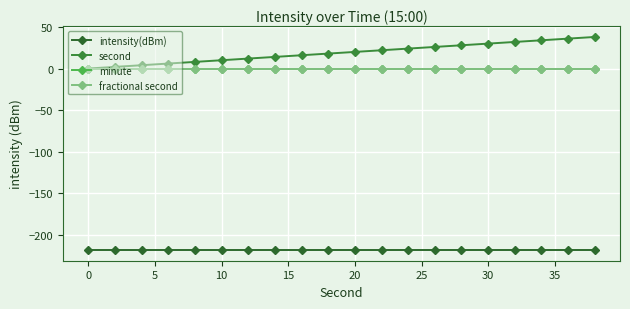

Is this an area chart (filled region under the line)?

No